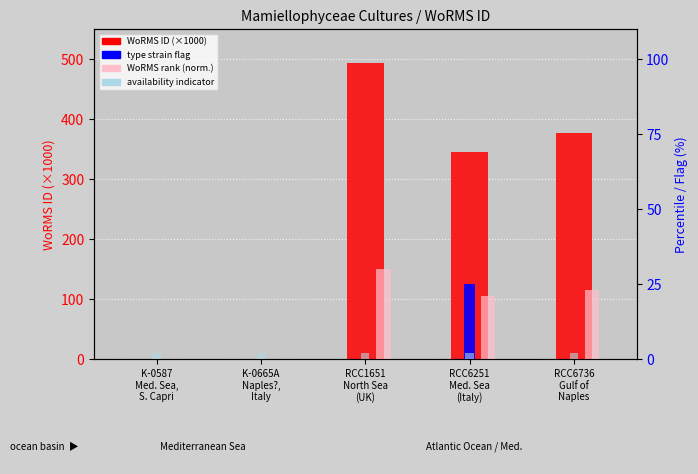

What is the value of the WoRMS rank (norm.) bar at the 3rd from the left?

30.0